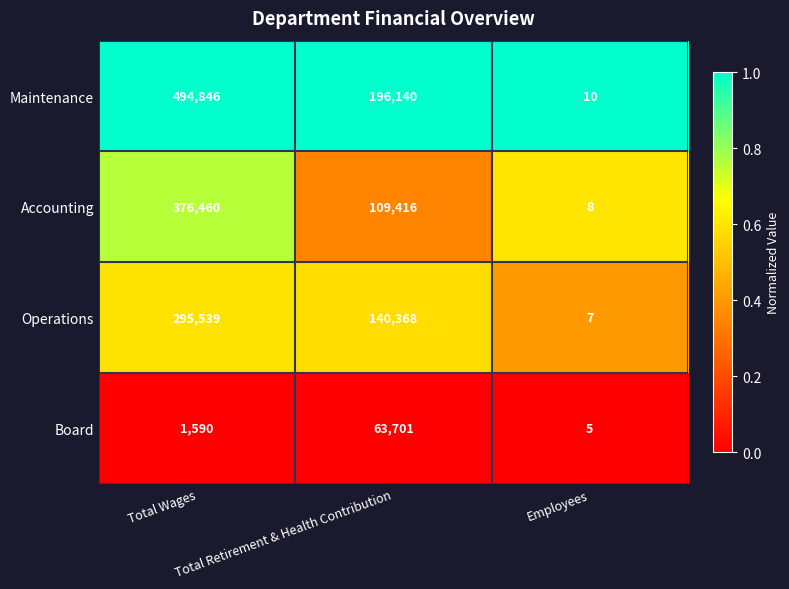

What is the sum of all Accounting values?

485884